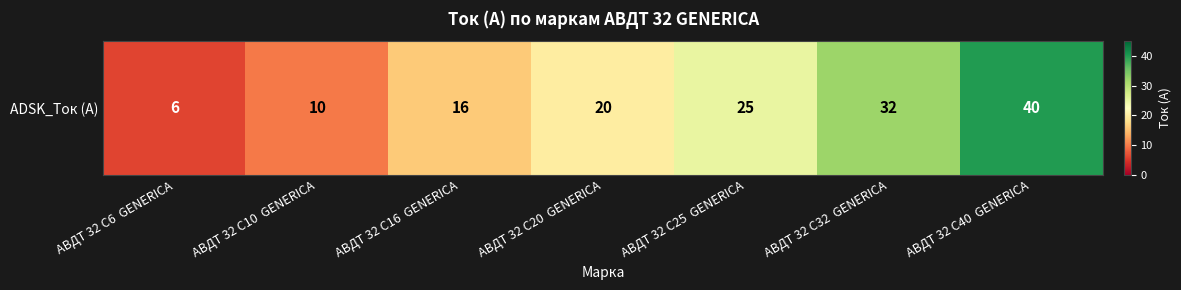

What is the maximum value shown in the chart?

40